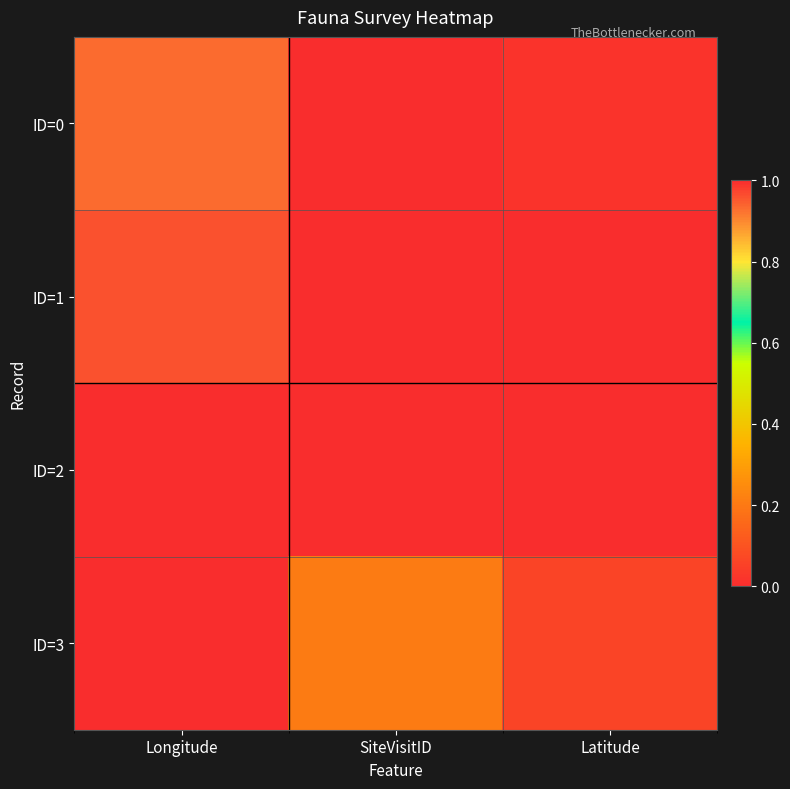

Reading left to right, extract all data points from this chart.

ID=0: Longitude=0.9	SiteVisitID=0.0	Latitude=0.0
ID=1: Longitude=1.0	SiteVisitID=0.0	Latitude=0.0
ID=2: Longitude=0.0	SiteVisitID=1.0	Latitude=1.0
ID=3: Longitude=1.0	SiteVisitID=0.2	Latitude=0.1